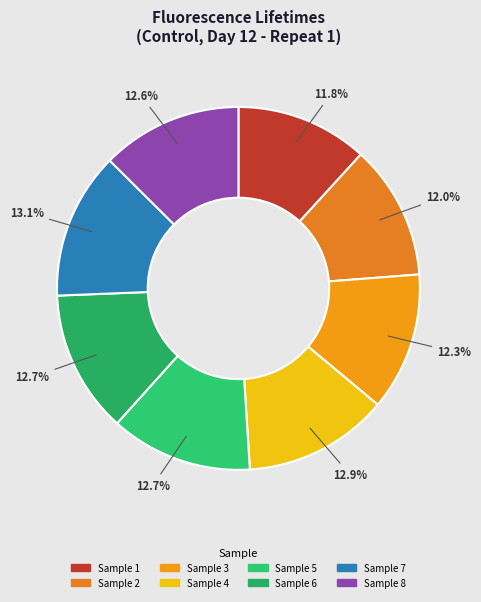

To the nearest percent, what is the average slice percentage?

12%